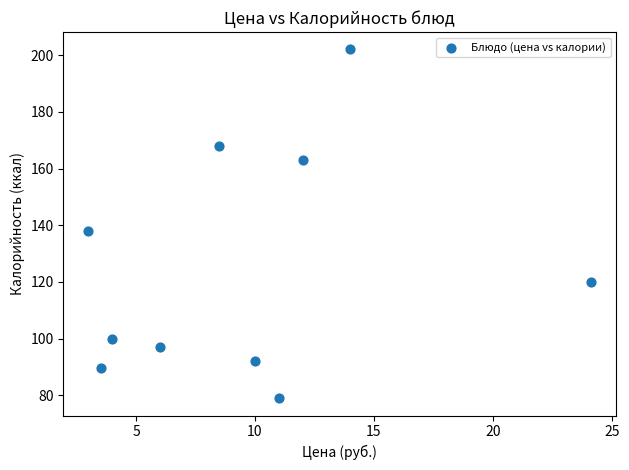

What is the average Y value?

124.9